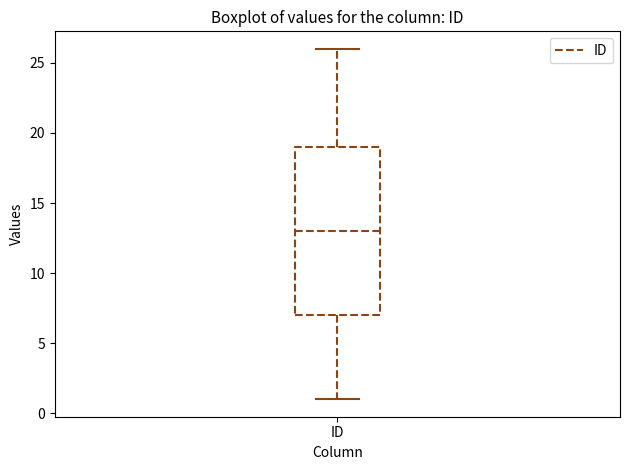

Where does the lower whisker of the box for ID end on the y-axis? The values are not printed on the chart, so give them approximately, as read against the axis.

1